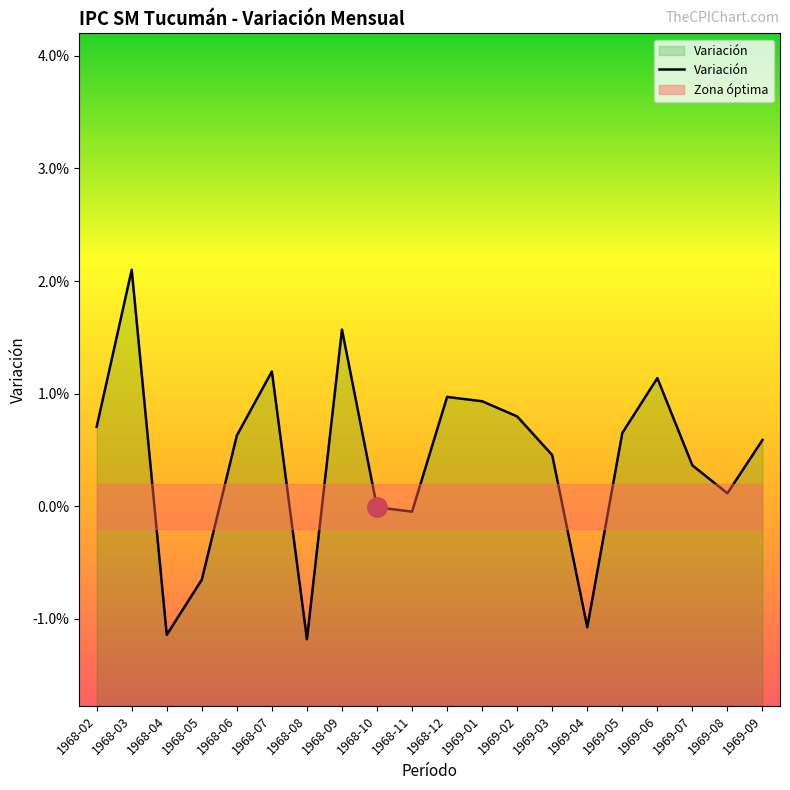

Is it true that the value at 1969-09 is 0.0?

False